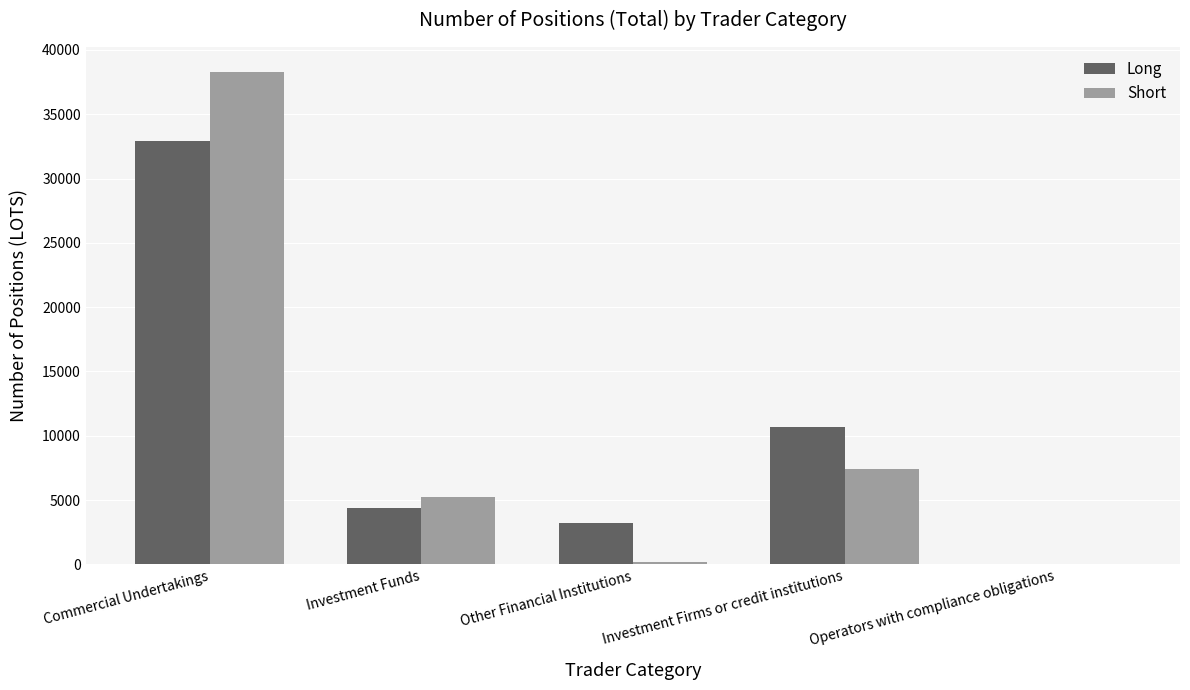

How many groups of bars are there?

5